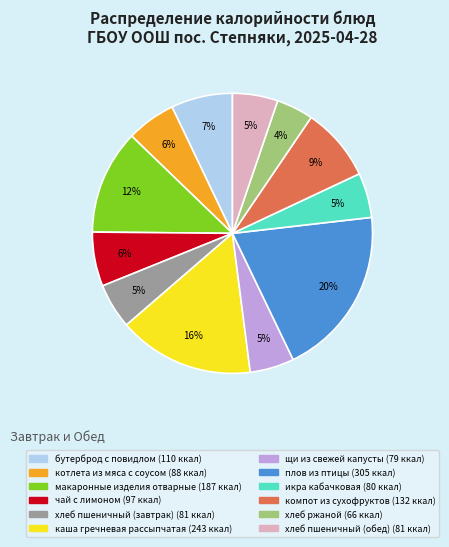

What percentage is the щи из свежей капусты slice, to the nearest percent?

5%